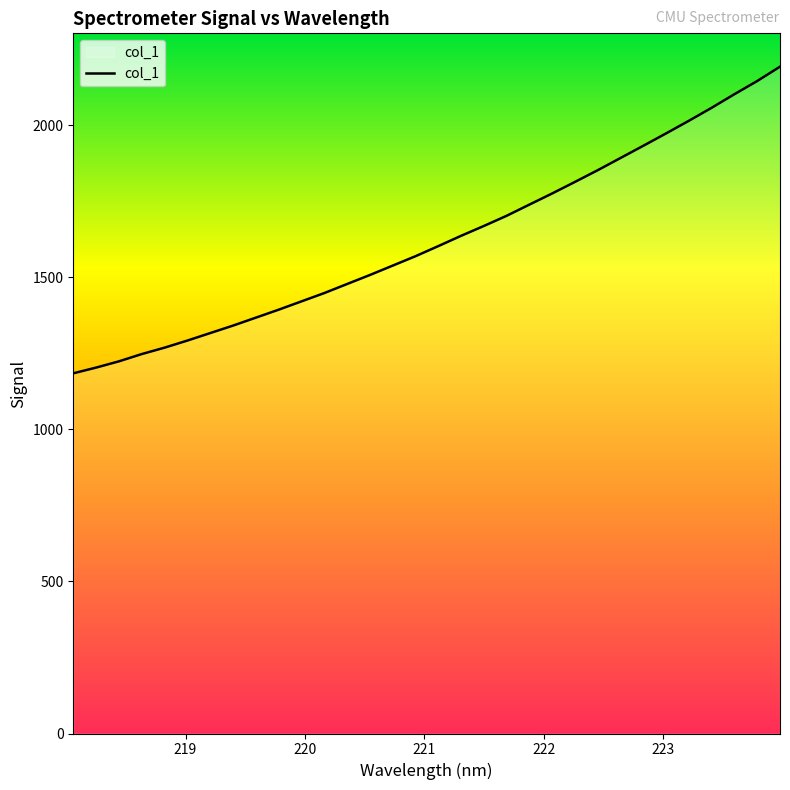

What is the maximum value shown in the chart?

2193.2